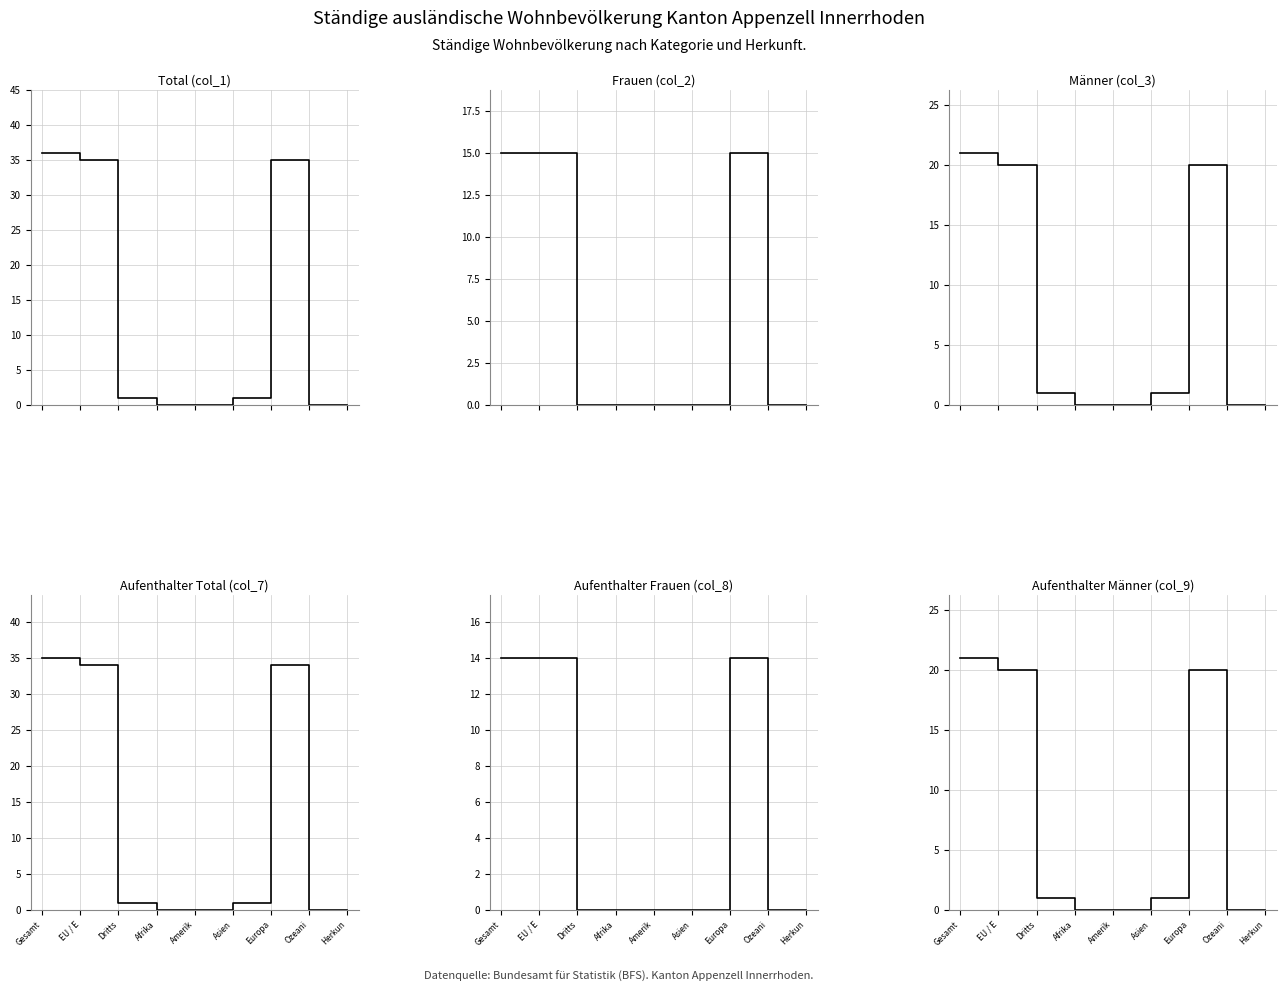

At Afrika, list the series in order from largest to smallest.

Total (col_1), Frauen (col_2), Männer (col_3), Aufenthalter Total (col_7), Aufenthalter Frauen (col_8), Aufenthalter Männer (col_9)